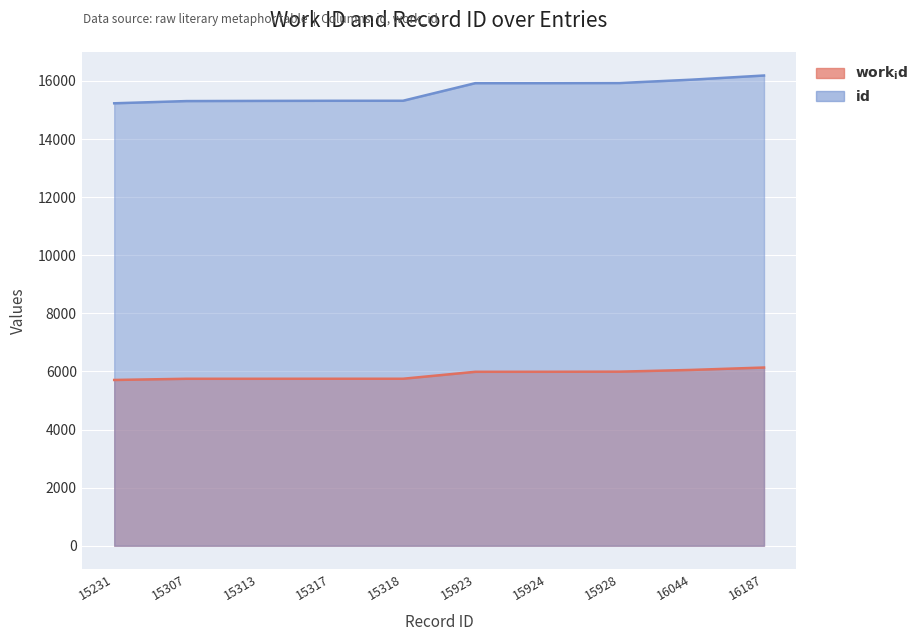

What is the highest value of the work_id series?

6135